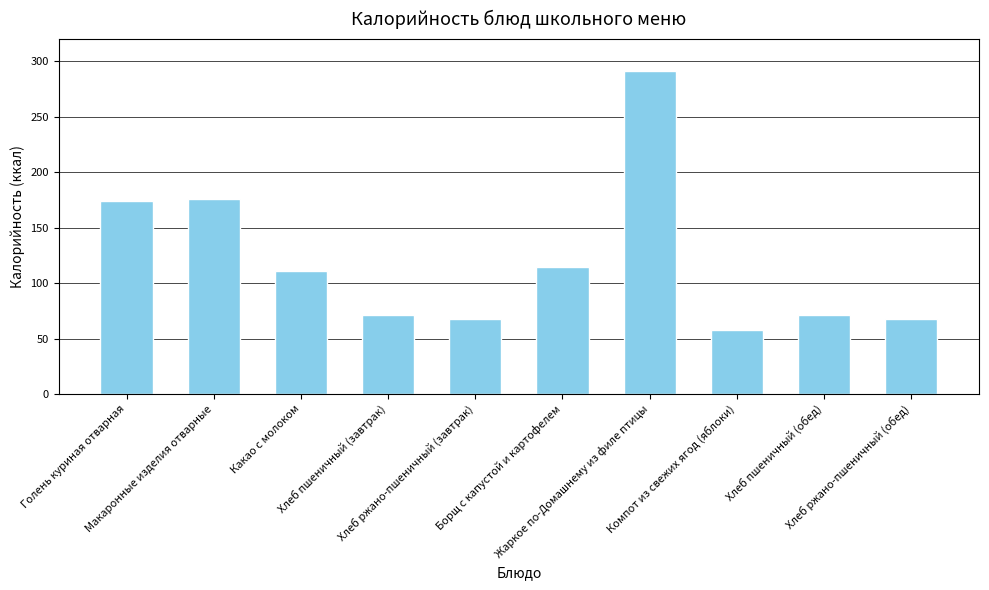

The value at Хлеб ржано-пшеничный (завтрак) is 100.9. True or false?

False